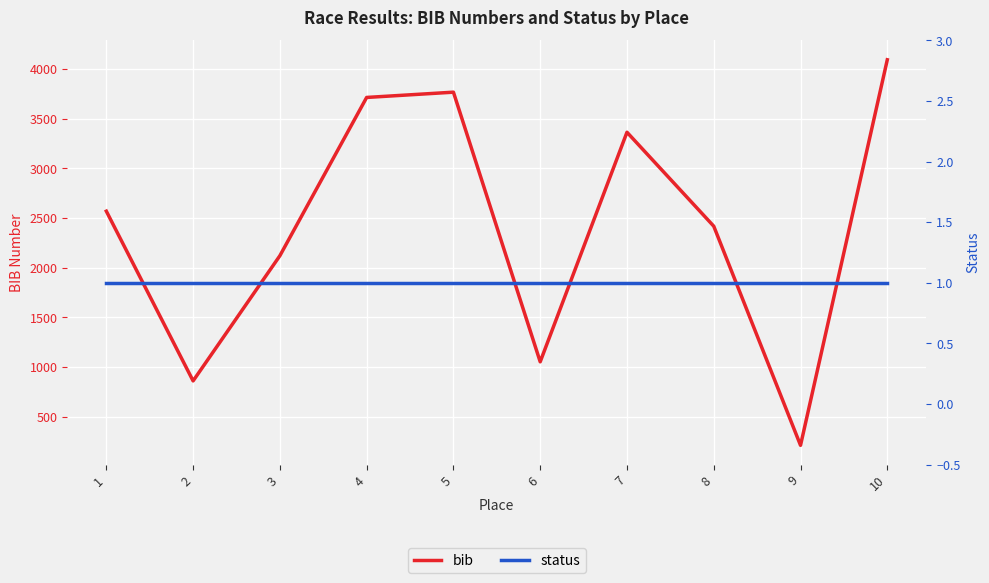

How many categories are shown in the chart?

10